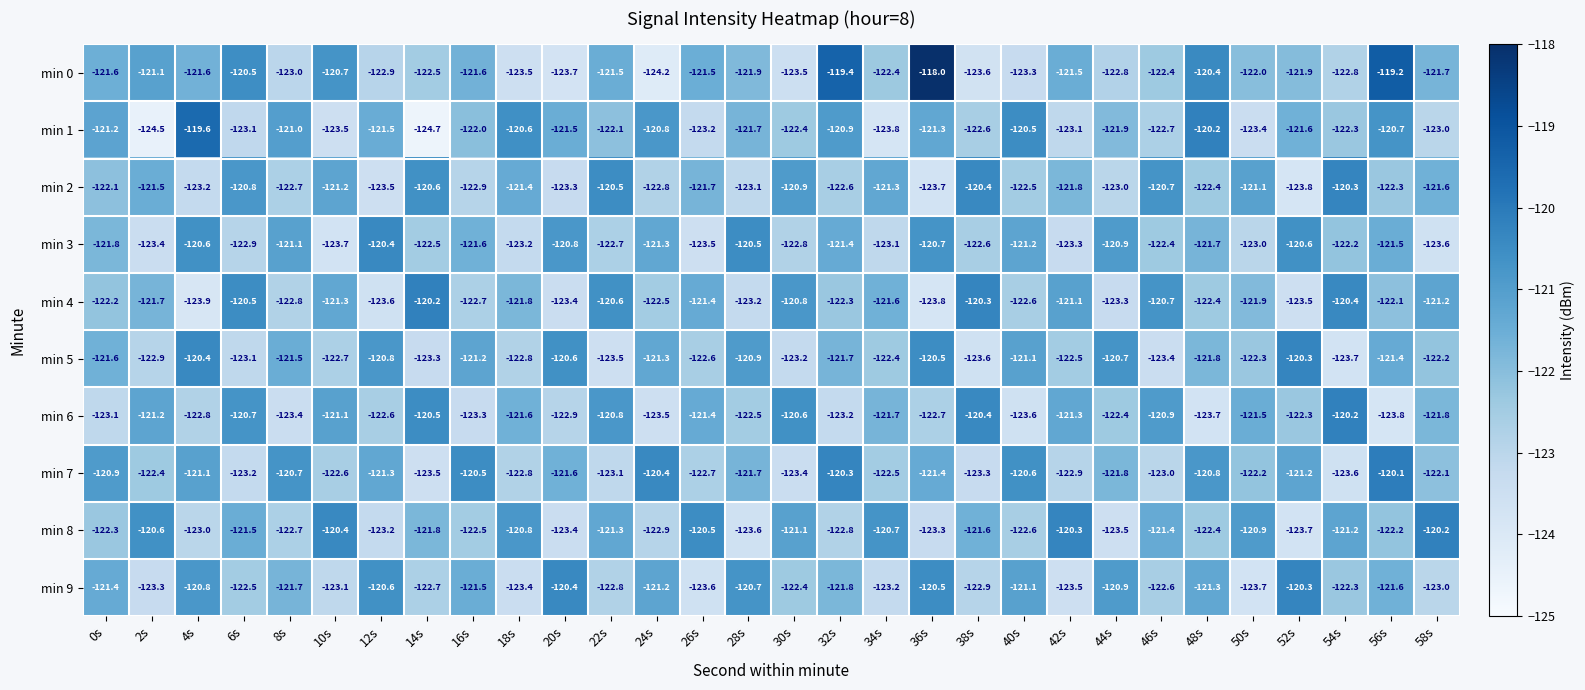

Which category has the lowest value across all series?

14s